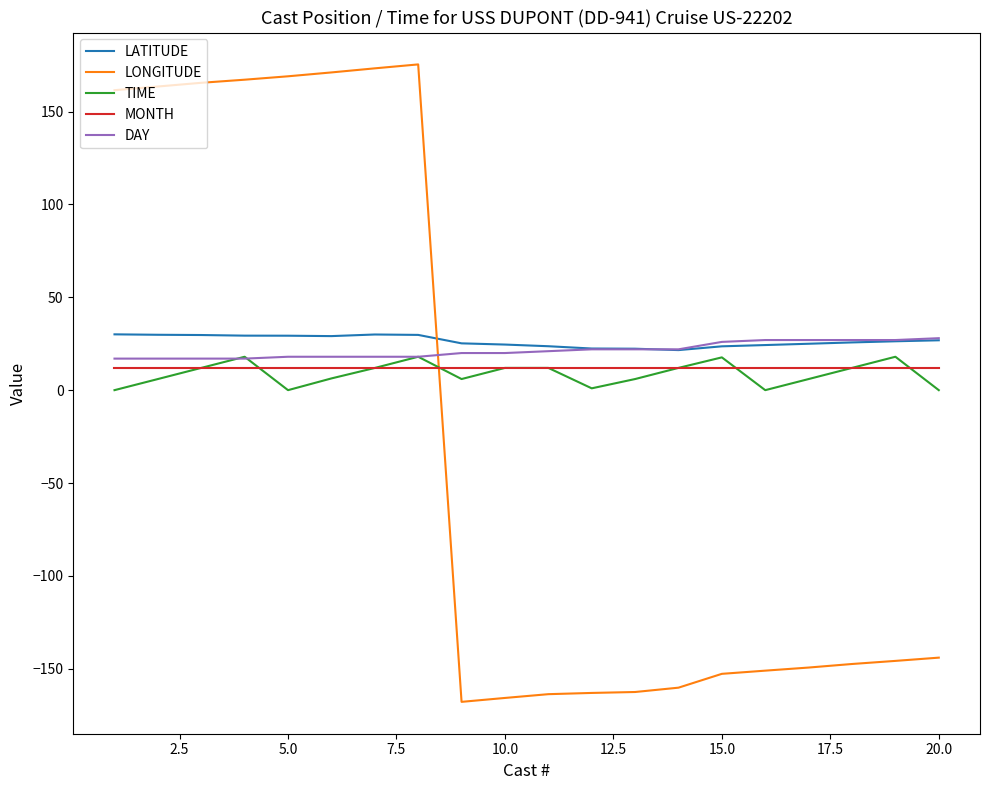

How many intersections are there between LATITUDE and LONGITUDE?

1